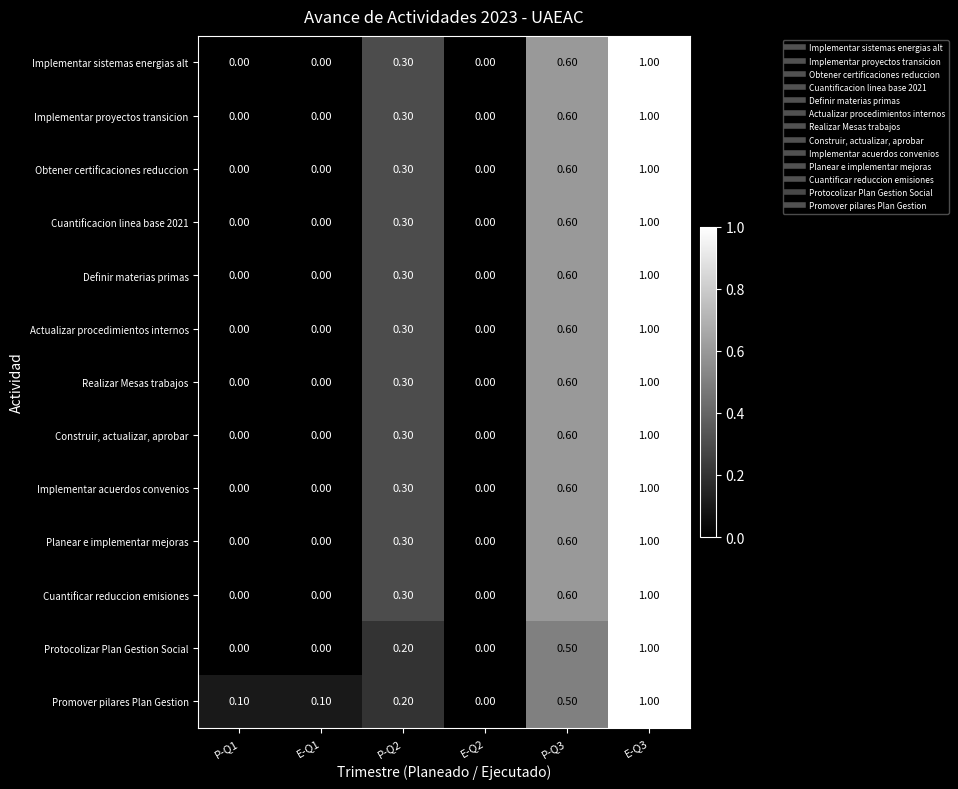

What is the difference between the Cuantificacion linea base 2021 values at E-Q1 and P-Q2?

0.3